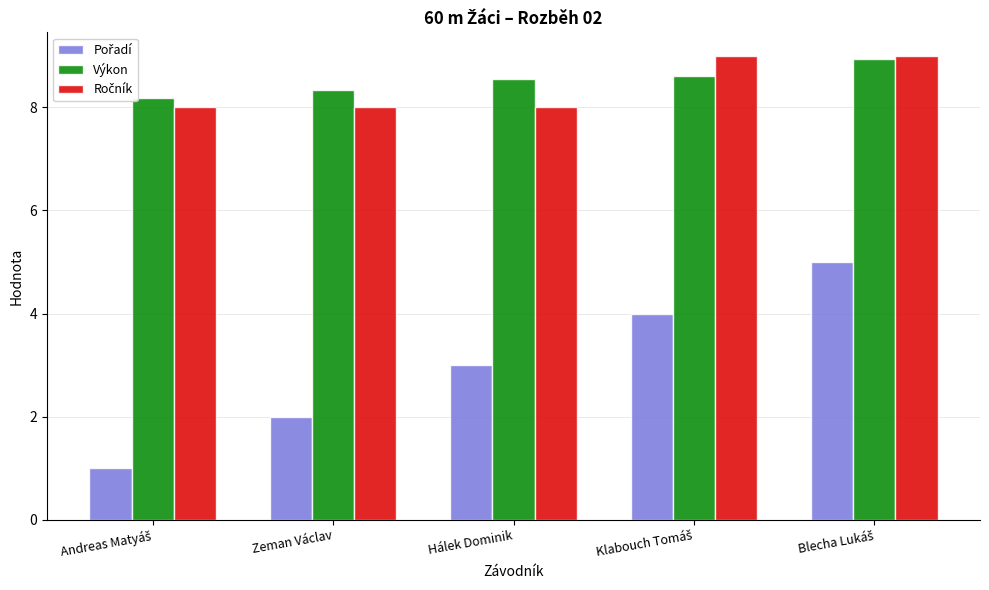

What value does the Výkon series have at Hálek Dominik?

8.5